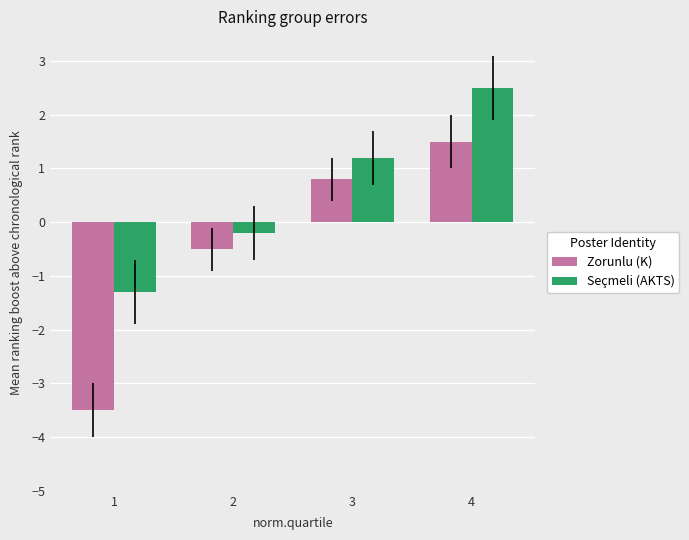

At which label is Seçmeli (AKTS) closest to 0?

2